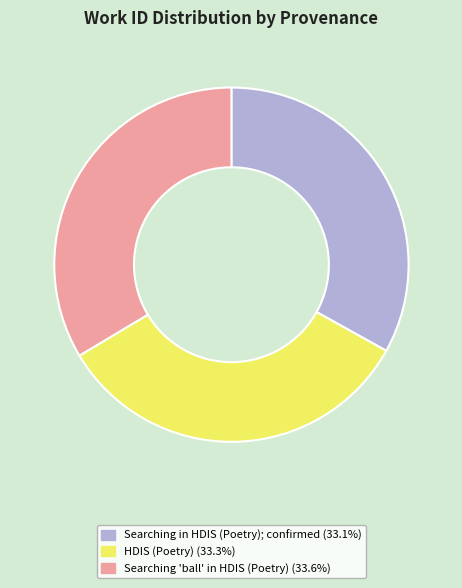

How many slices are in this pie chart?

3